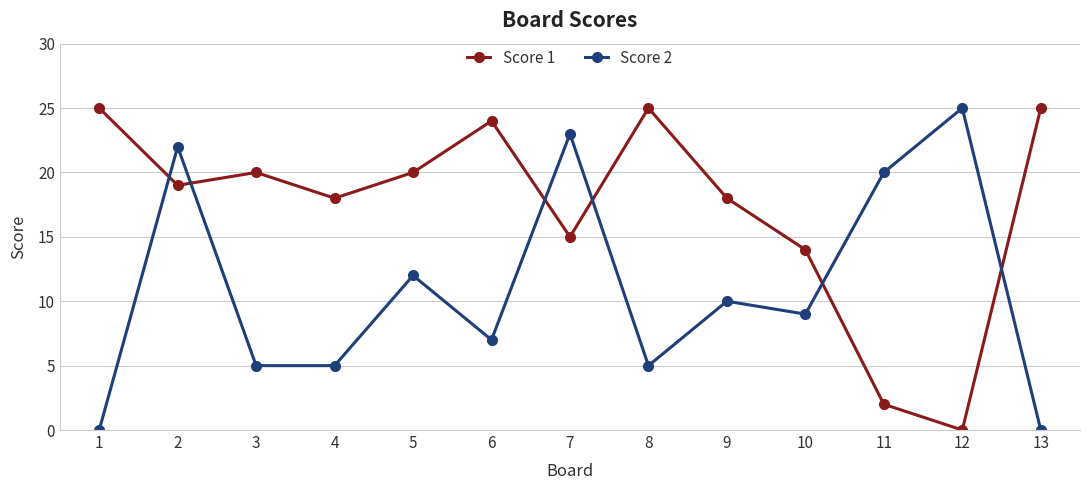

Is it true that Score 2 equals 12 at 5?

True